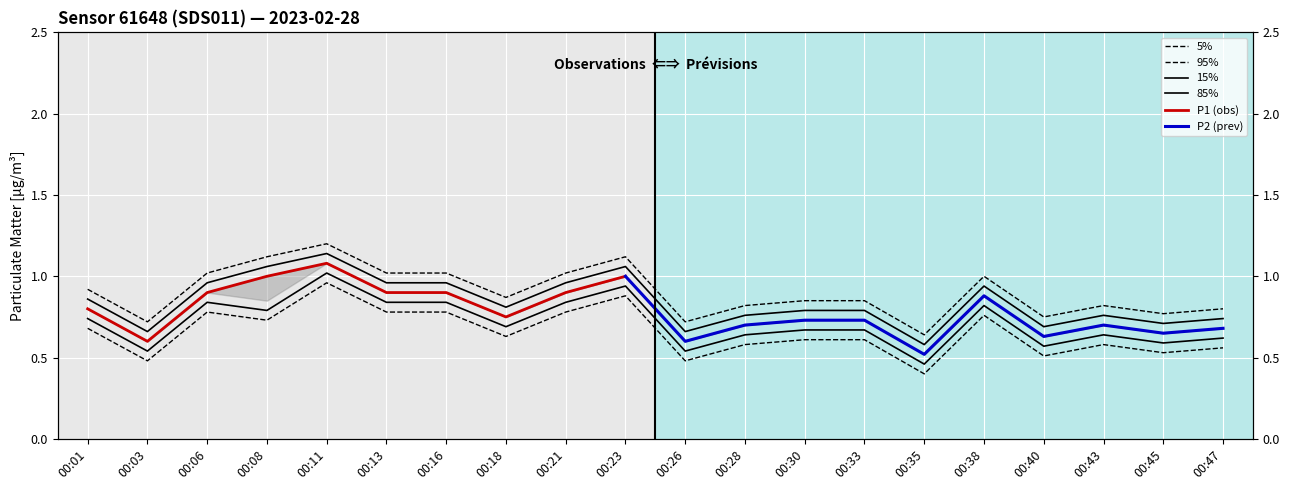

Is the value of P1 at 00:43 greater than the value of P2 at 00:03?

Yes